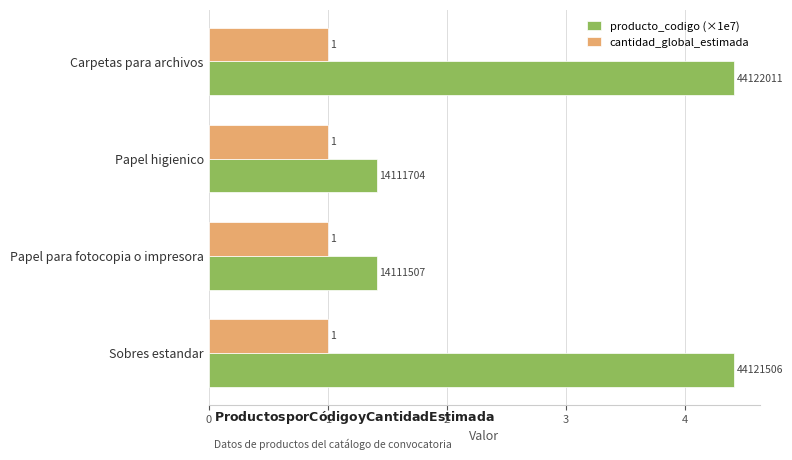

Which series has the largest total across all categories?

producto_codigo (×1e7)